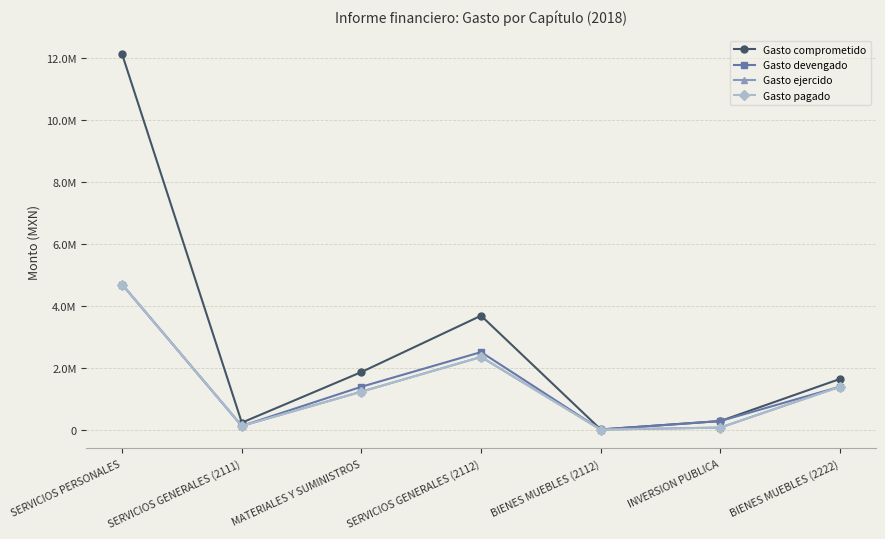

Does the chart have visible grid lines?

Yes